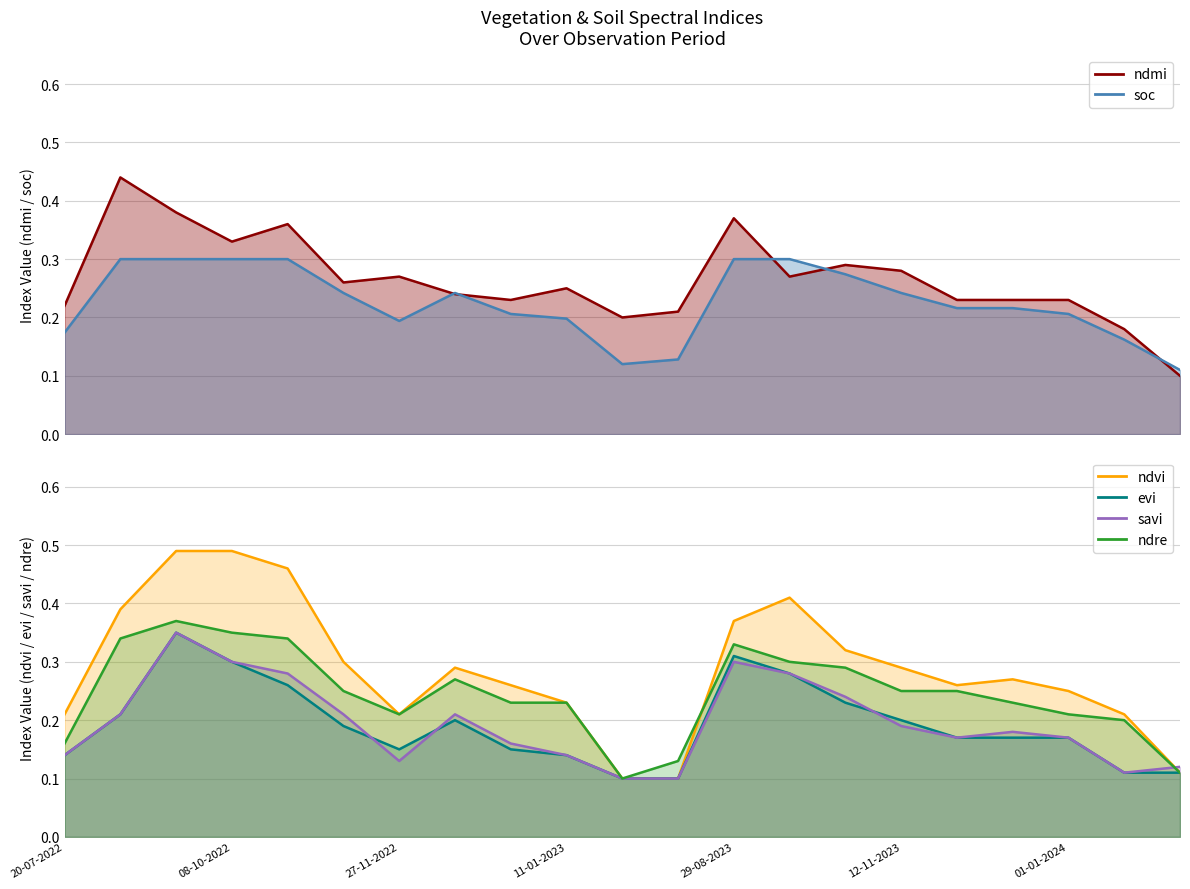

Rank the categories by ndvi value from lowest to highest.

20-06-2023, 10-07-2023, 19-06-2024, 20-07-2022, 27-11-2022, 11-01-2024, 11-01-2023, 01-01-2024, 01-01-2023, 27-11-2023, 12-12-2023, 12-12-2022, 12-11-2023, 12-11-2022, 28-10-2023, 29-08-2023, 03-09-2022, 13-10-2023, 28-10-2022, 23-09-2022, 08-10-2022